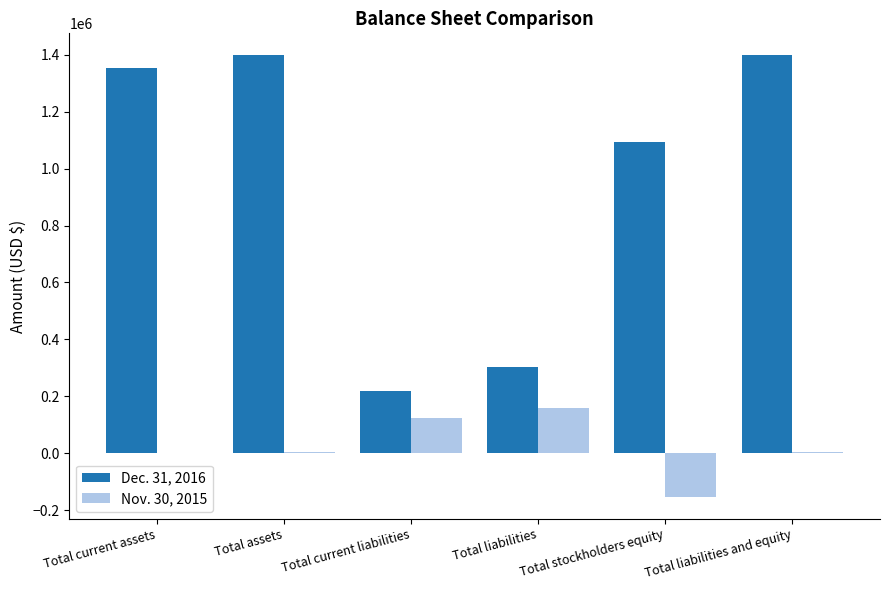

Which series has the largest total across all categories?

Dec. 31, 2016